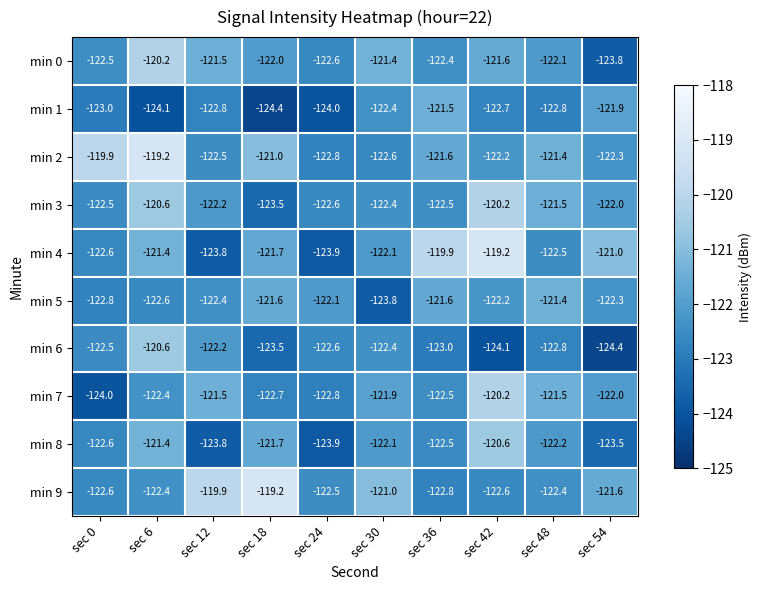

Which series has the largest range (max minus min)?

min 4